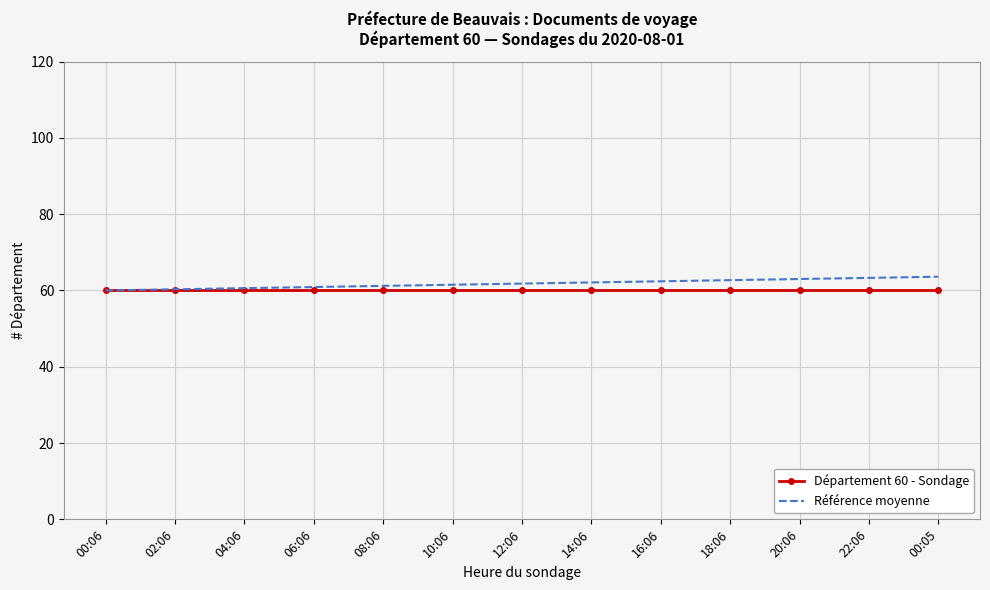

What is the average value of the Référence moyenne series?

61.8